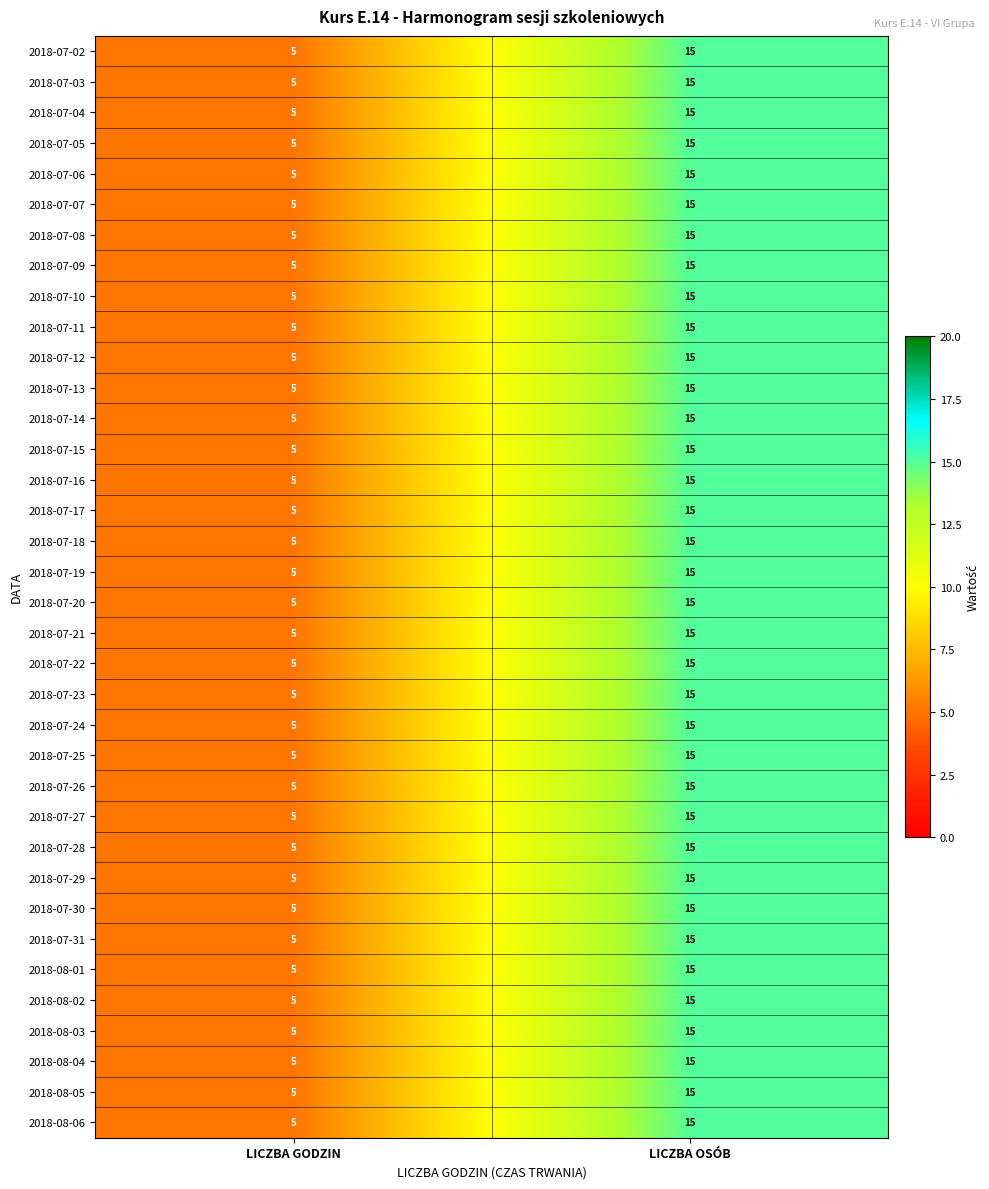

At which label is 2018-07-11 closest to 10?

LICZBA GODZIN